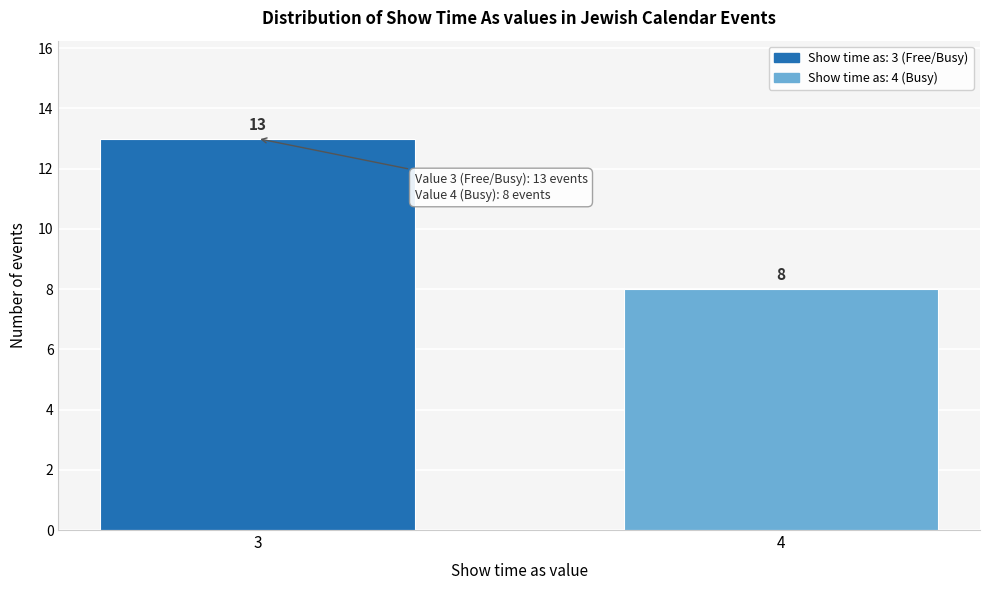

Reading right to left, extract all data points from this chart.

4=8	3=13